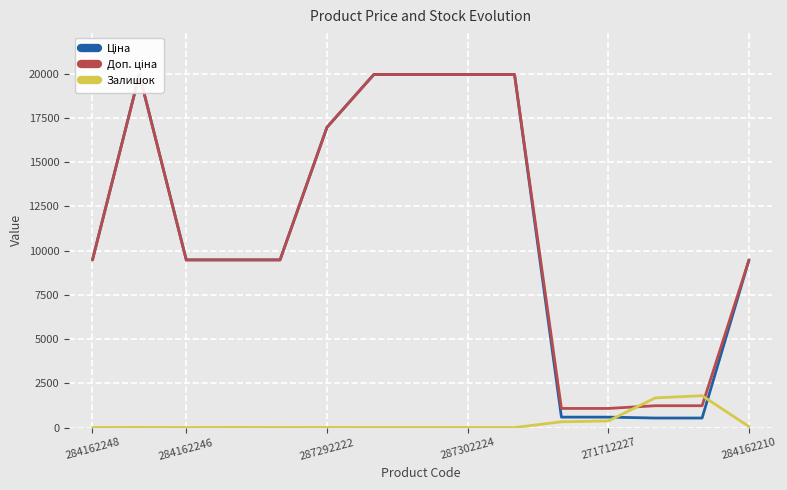

Where does the Доп. ціна series first go above 9480?

284162248